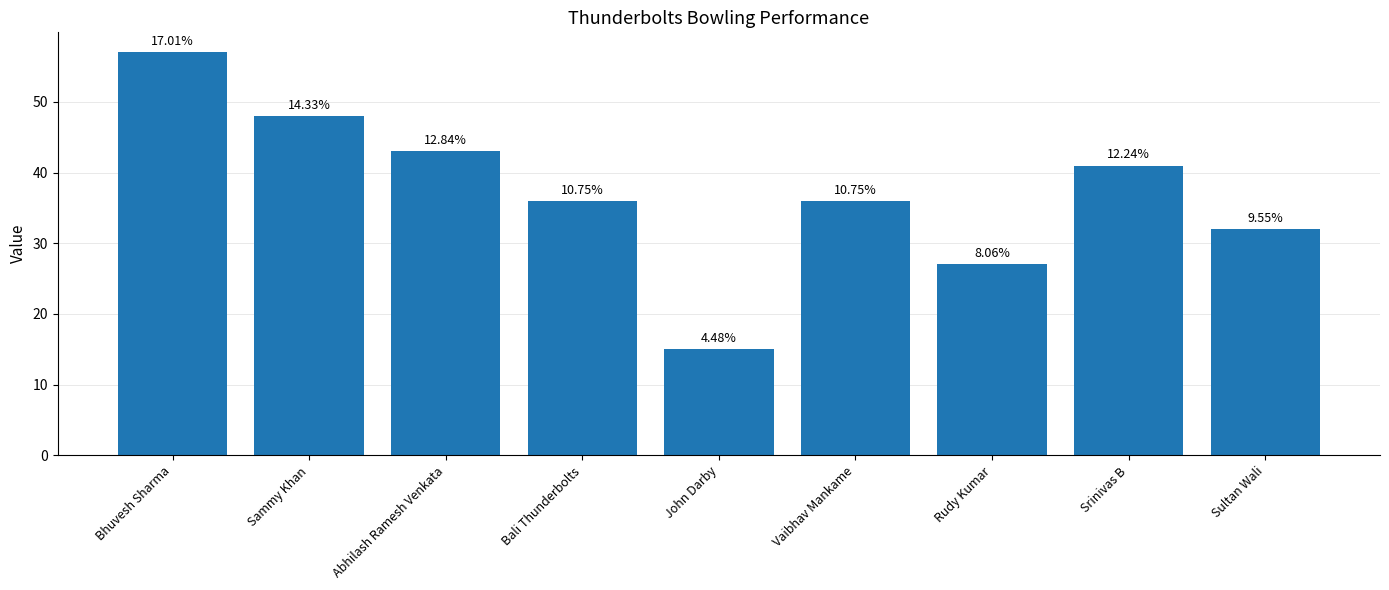

Read the value at Sammy Khan.

48